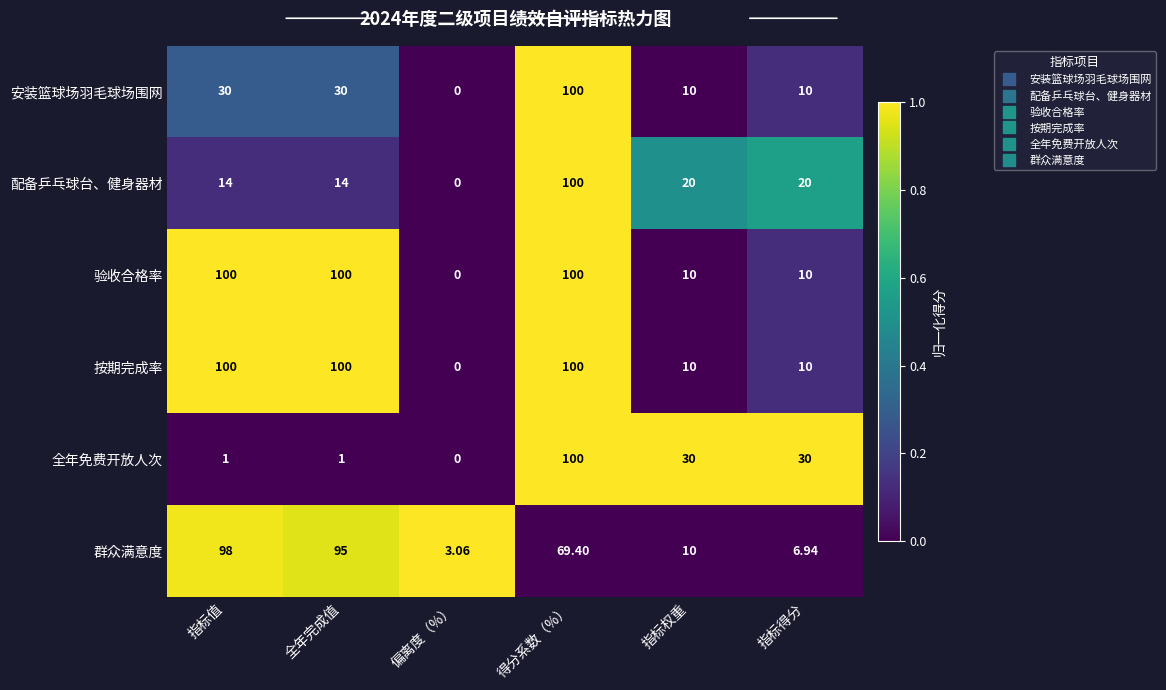

Rank the categories by 群众满意度 value from highest to lowest.

指标值, 全年完成值, 得分系数（%）, 指标权重, 指标得分, 偏离度（%）